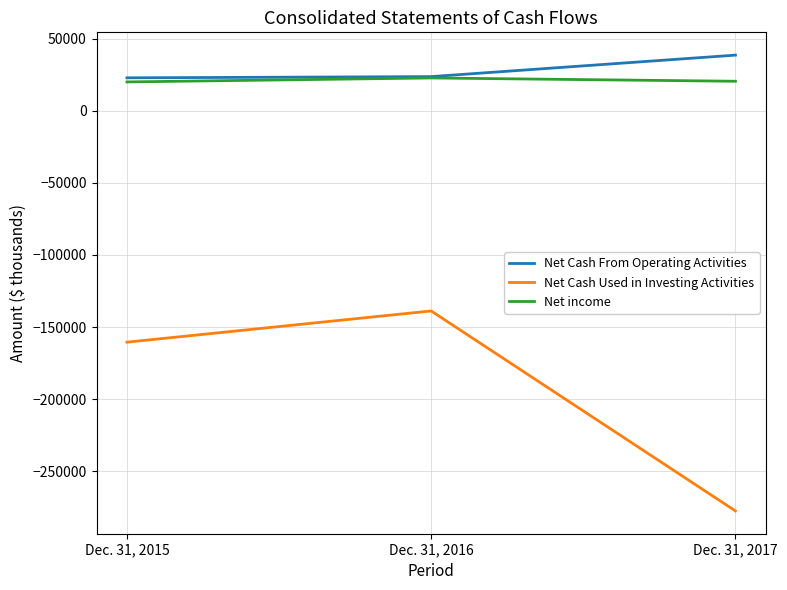

Is it true that Net Cash Used in Investing Activities equals -160513 at Dec. 31, 2015?

True